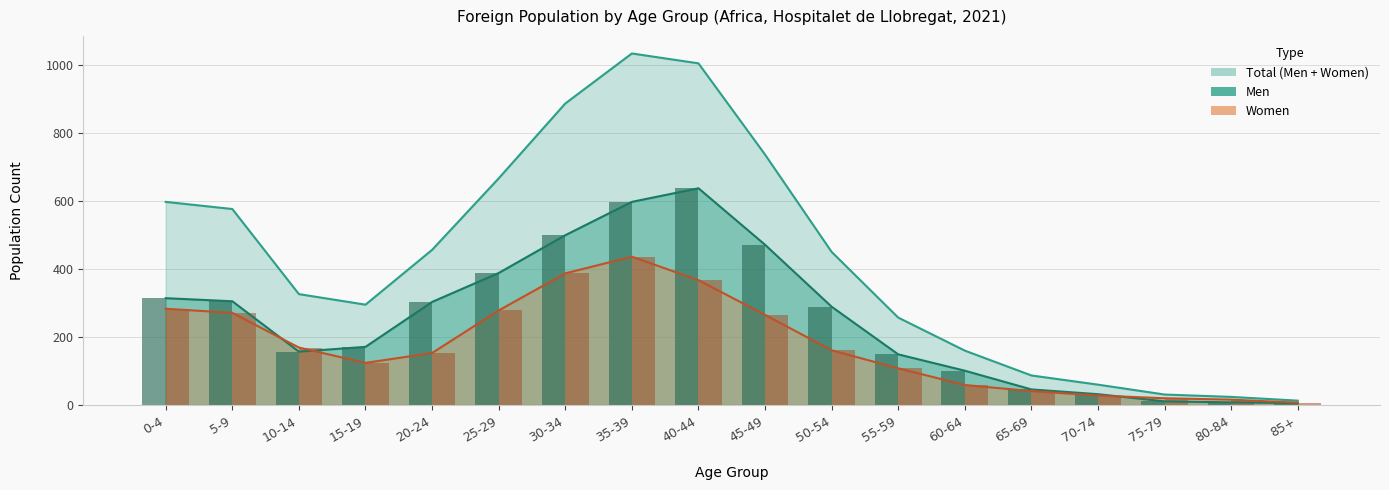

What is the difference between the maximum and minimum values in the Women series?

429